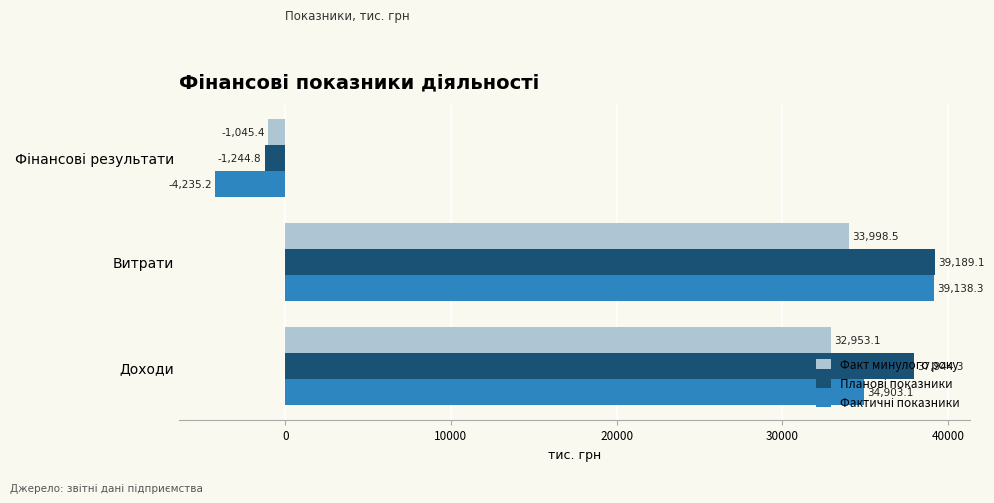

At which category is the sum across all series the highest?

Витрати